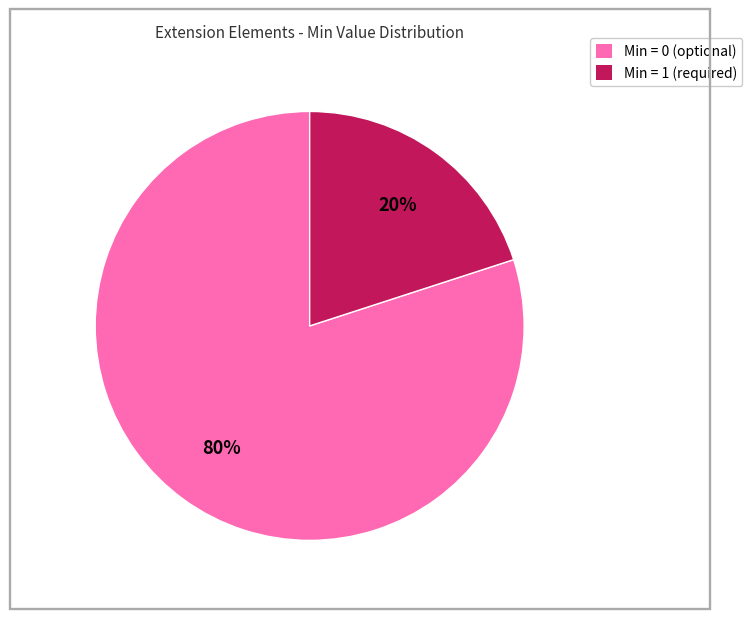

The Min = 1 (required) slice represents 7% of the pie. True or false?

False